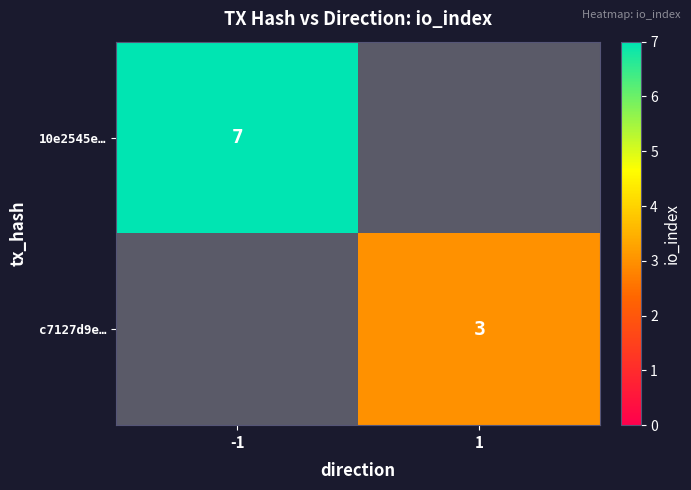

At how many categories does at least one series exceed 4?

1